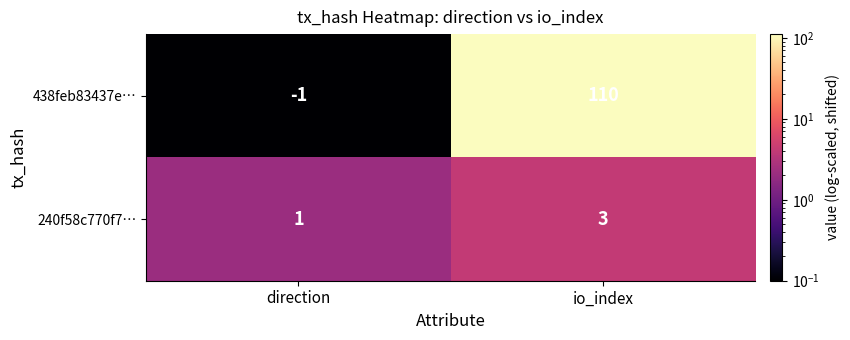

Between direction and io_index, which series saw the biggest shift?

438feb83437e…